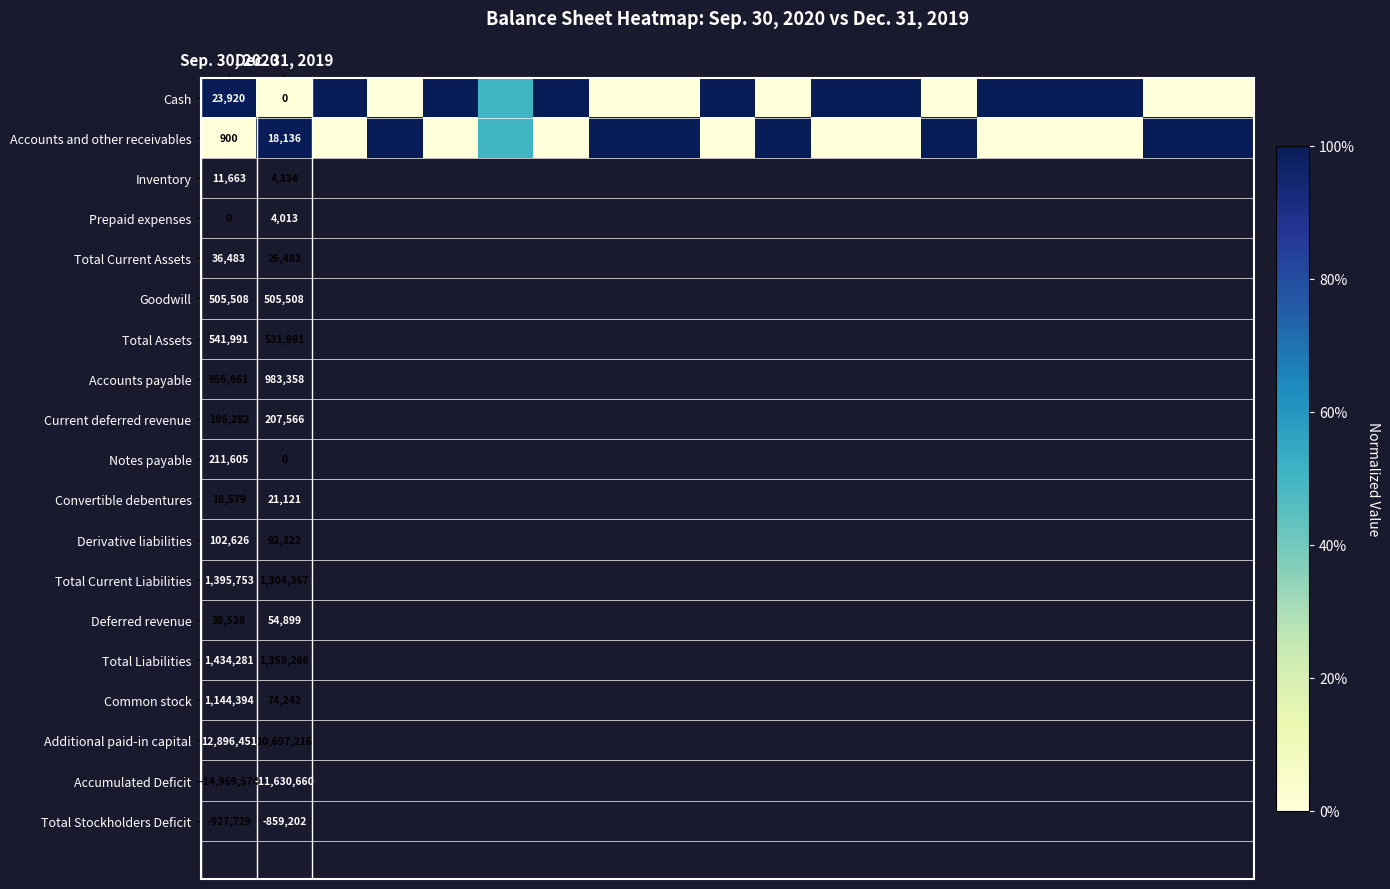

Which category has the lowest value in the Accounts and other receivables series?

Sep. 30, 2020